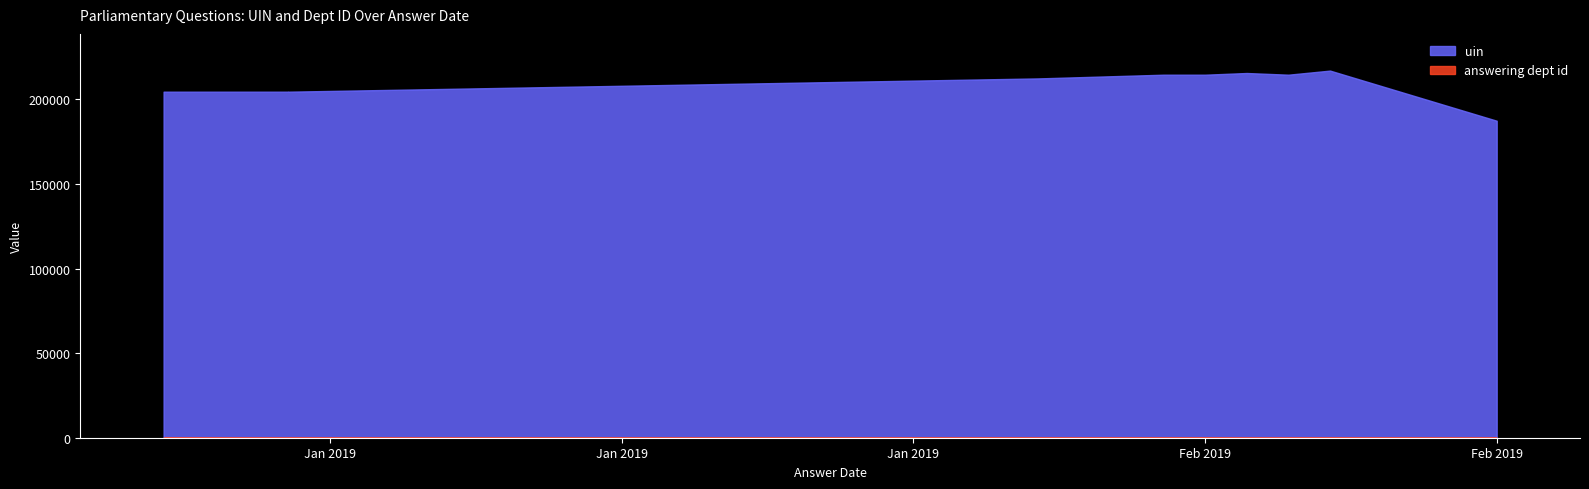

How many lines are shown in the chart?

2